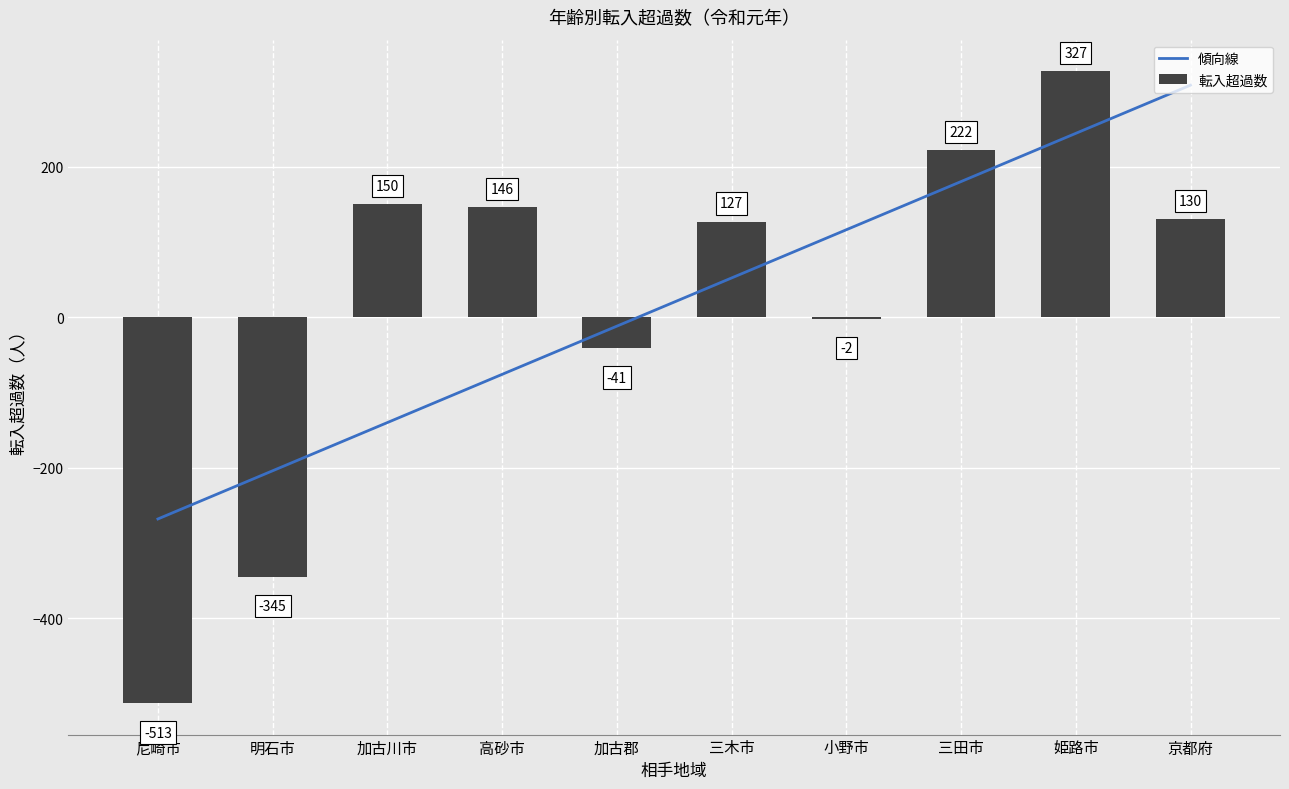

Reading right to left, list all the values displayed in this chart.

130	327	222	-2	127	-41	146	150	-345	-513